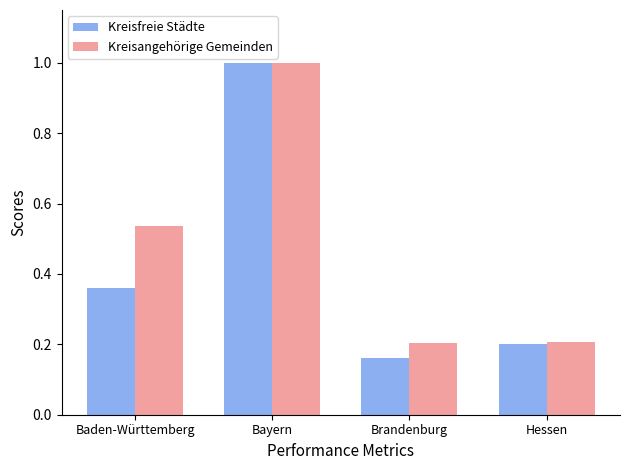

Which category has the highest value across all series?

Bayern